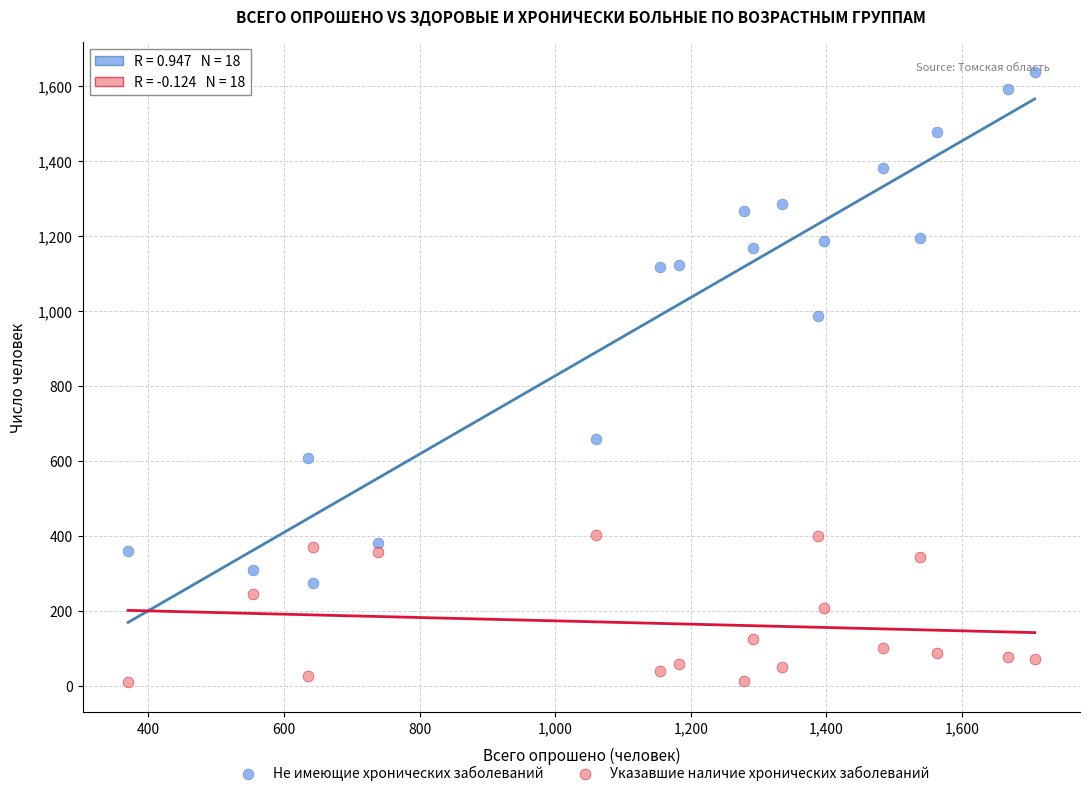

Which series contains the lowest Y value?

Указавшие наличие хронических заболеваний